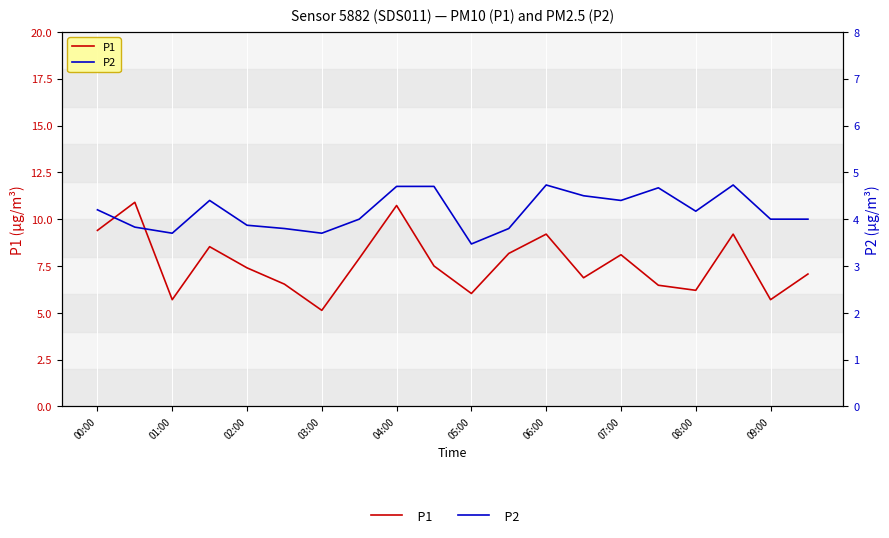

What is the sum of all P2 values?

83.4